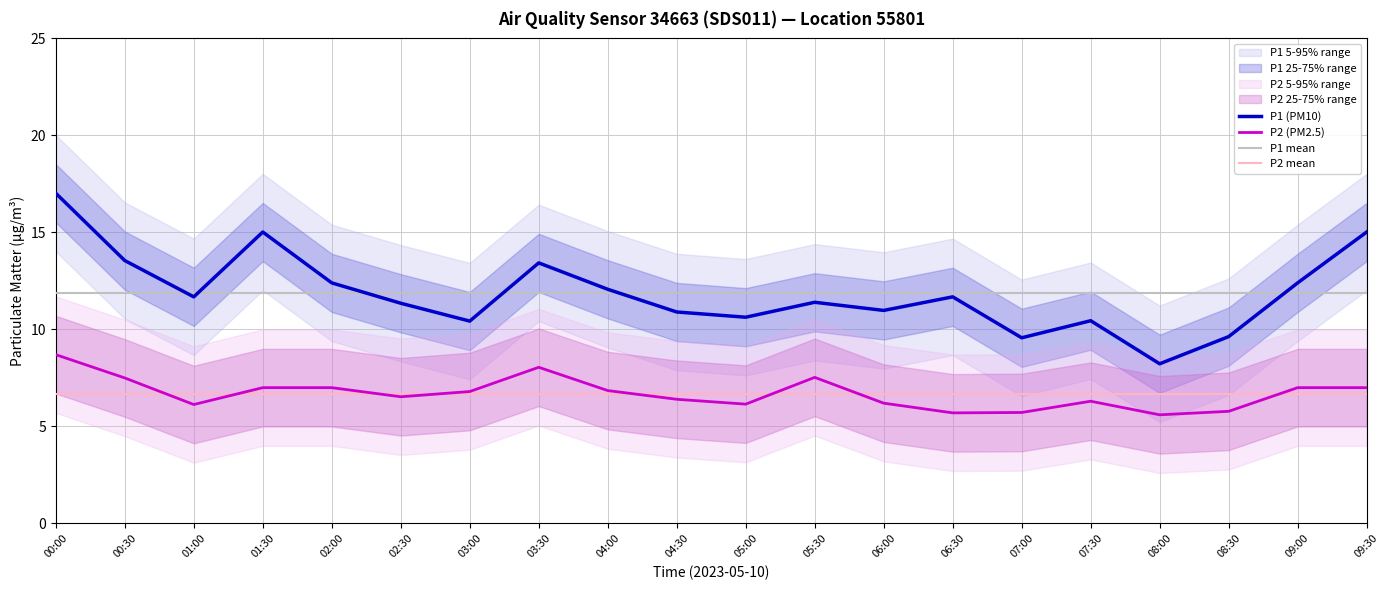

Rank the categories by P1 (PM10) value from lowest to highest.

08:00, 07:00, 08:30, 03:00, 07:30, 05:00, 04:30, 06:00, 02:30, 05:30, 01:00, 06:30, 04:00, 02:00, 09:00, 03:30, 00:30, 01:30, 09:30, 00:00